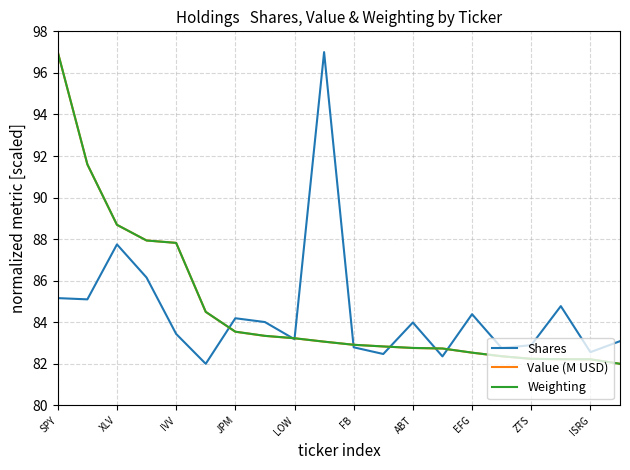

What is the lowest value of the Shares series?

82.0